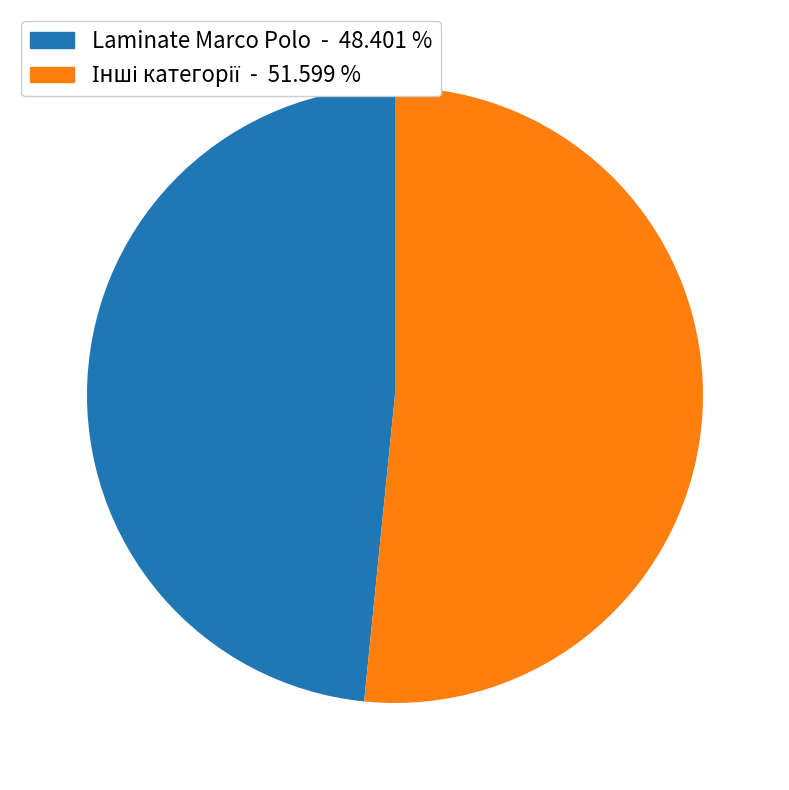

Is there a majority slice in this chart?

Yes